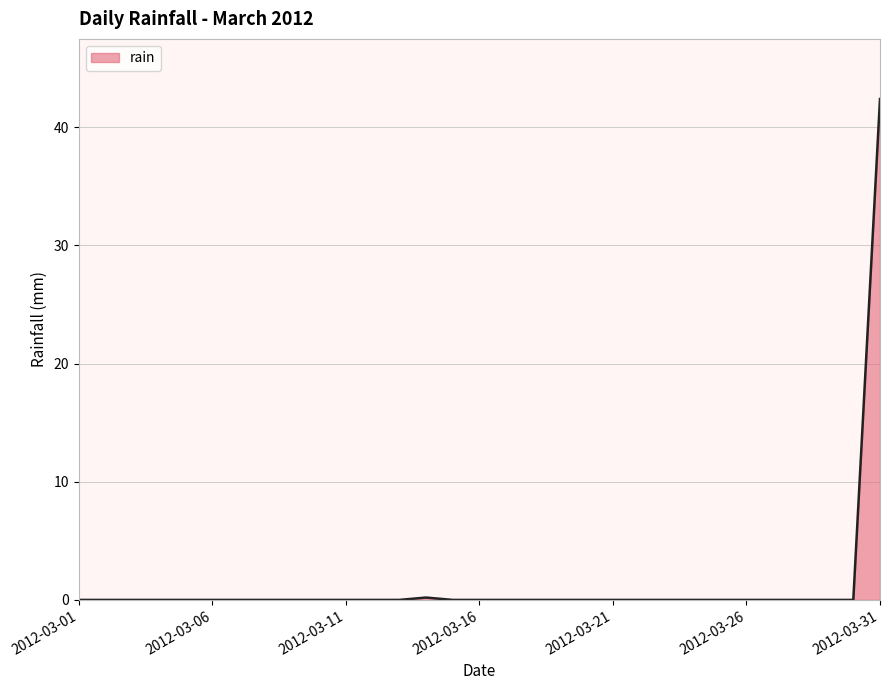

What is the difference between the maximum and minimum values?

42.4